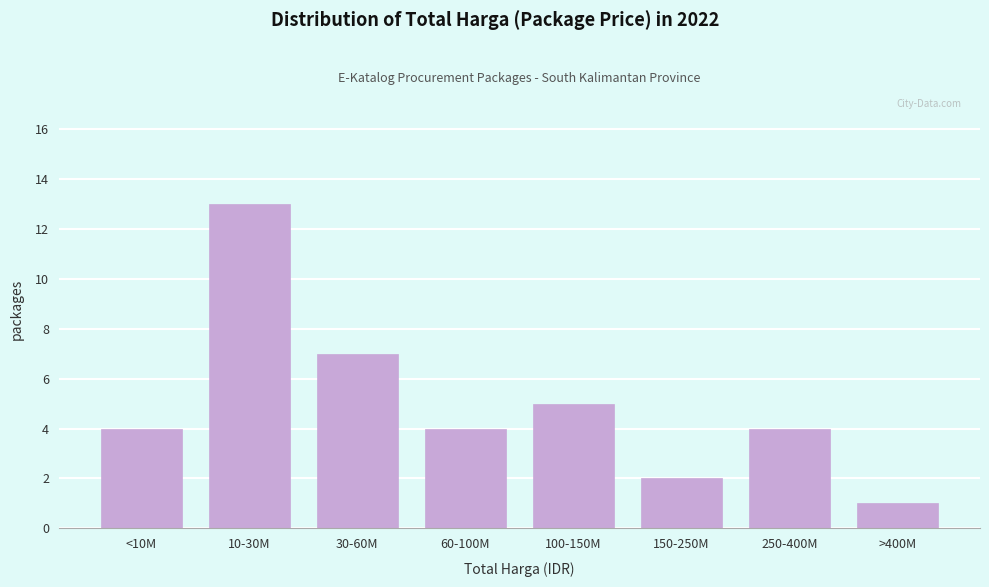

Reading right to left, what are all the values shown in this chart?

1	4	2	5	4	7	13	4